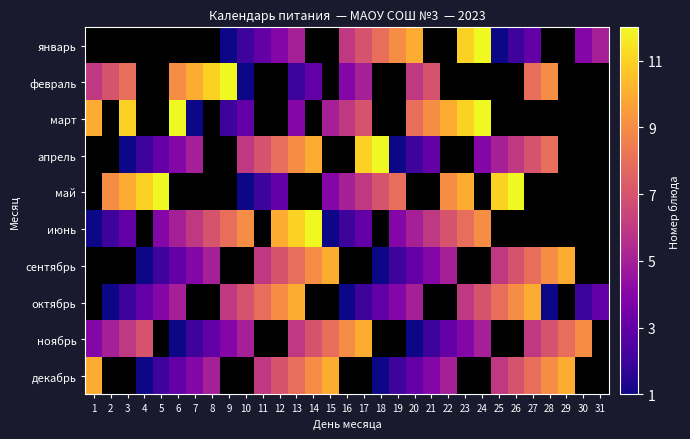

How many data points does each series have?

31